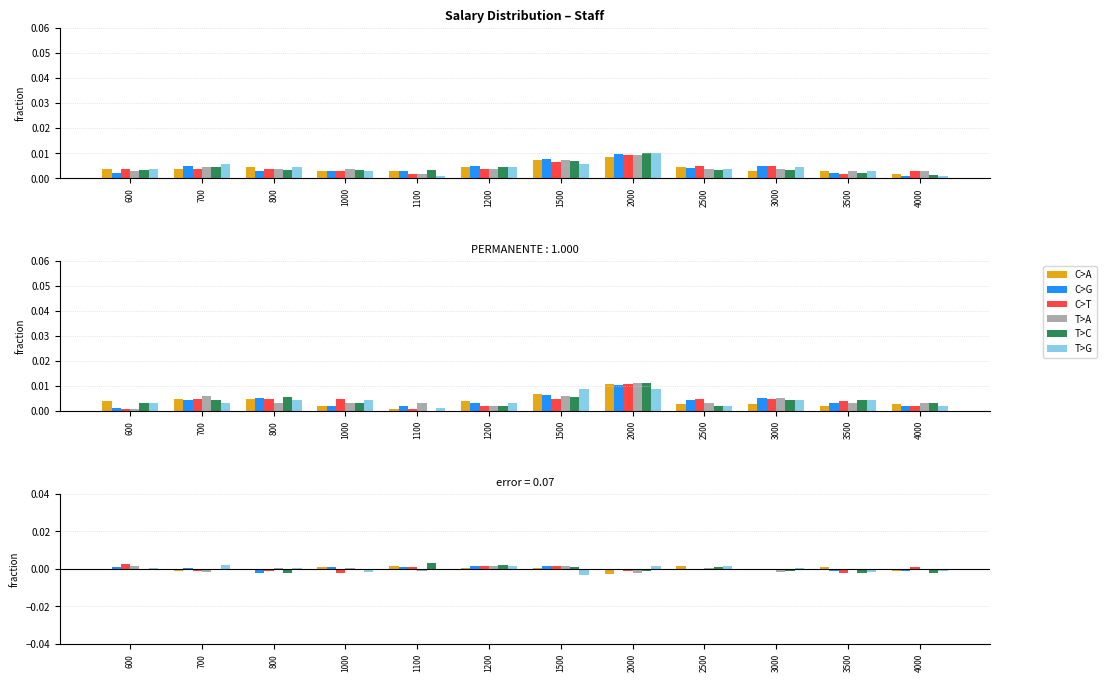

How many data points in C>A are above 0?

6